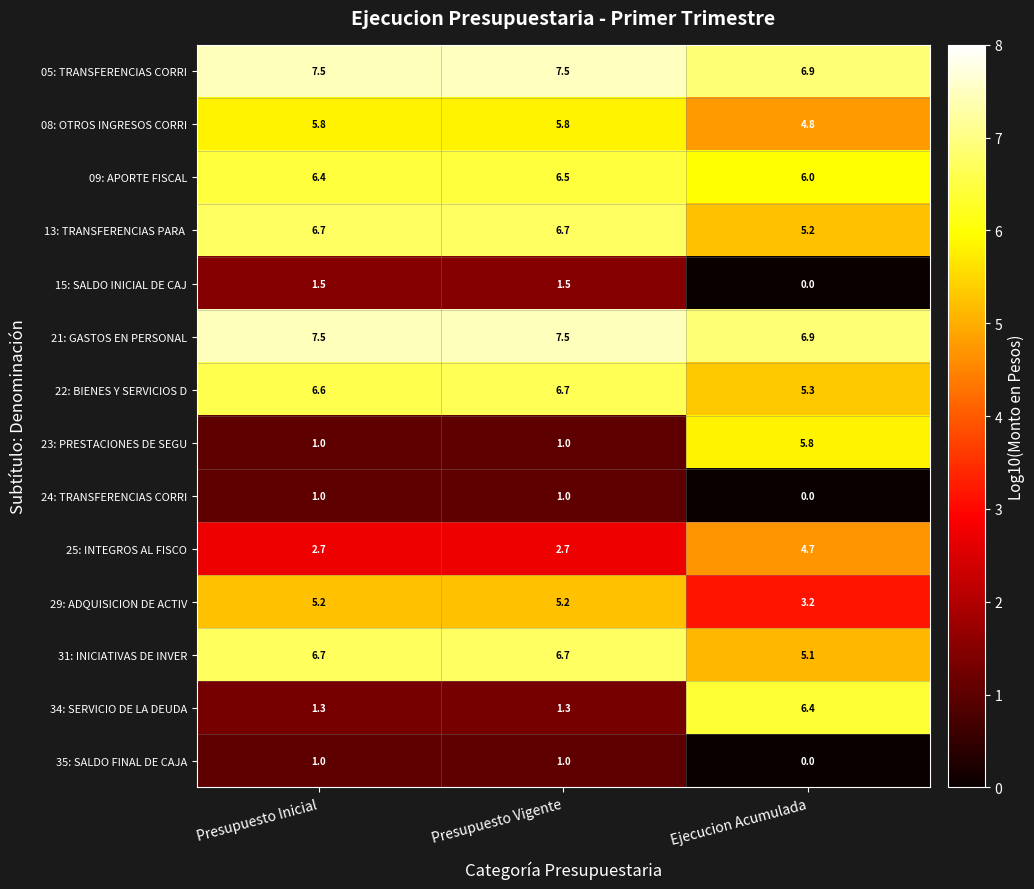

What is the difference between the 29: ADQUISICION DE ACTIV values at Ejecucion Acumulada and Presupuesto Vigente?

2.0